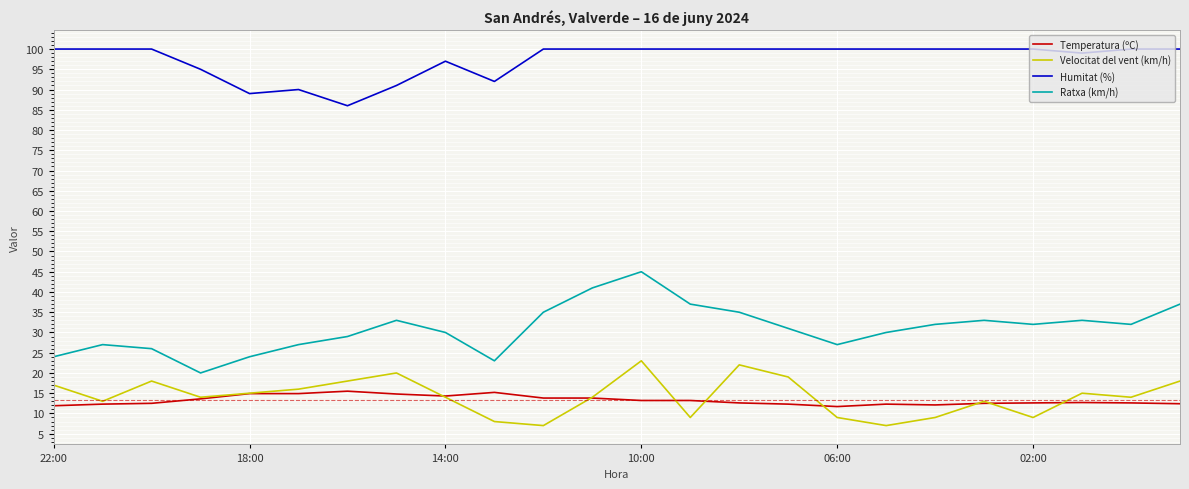

Rank the series by their maximum value, from lowest to highest.

Temperatura (ºC), Velocitat del vent (km/h), Ratxa (km/h), Humitat (%)